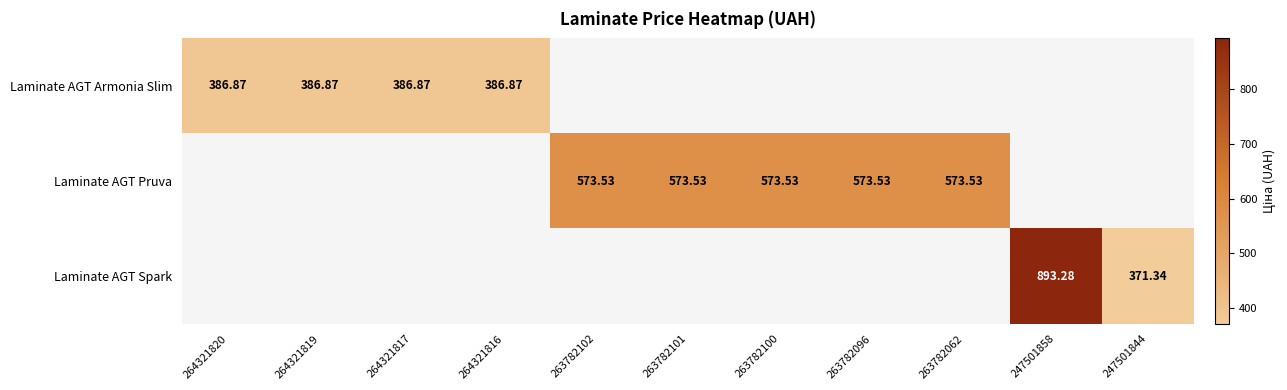

Is the value of Laminate AGT Pruva at 263782102 greater than the value of Laminate AGT Armonia Slim at 264321820?

Yes